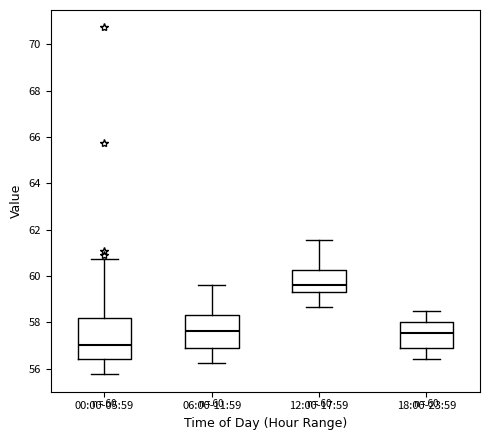

Which box's median line is the highest?

12:00-17:59